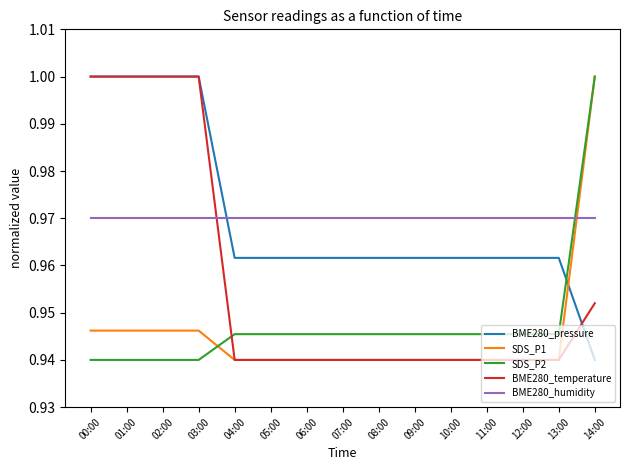

Where is BME280_pressure nearest to the value 0?

14:00